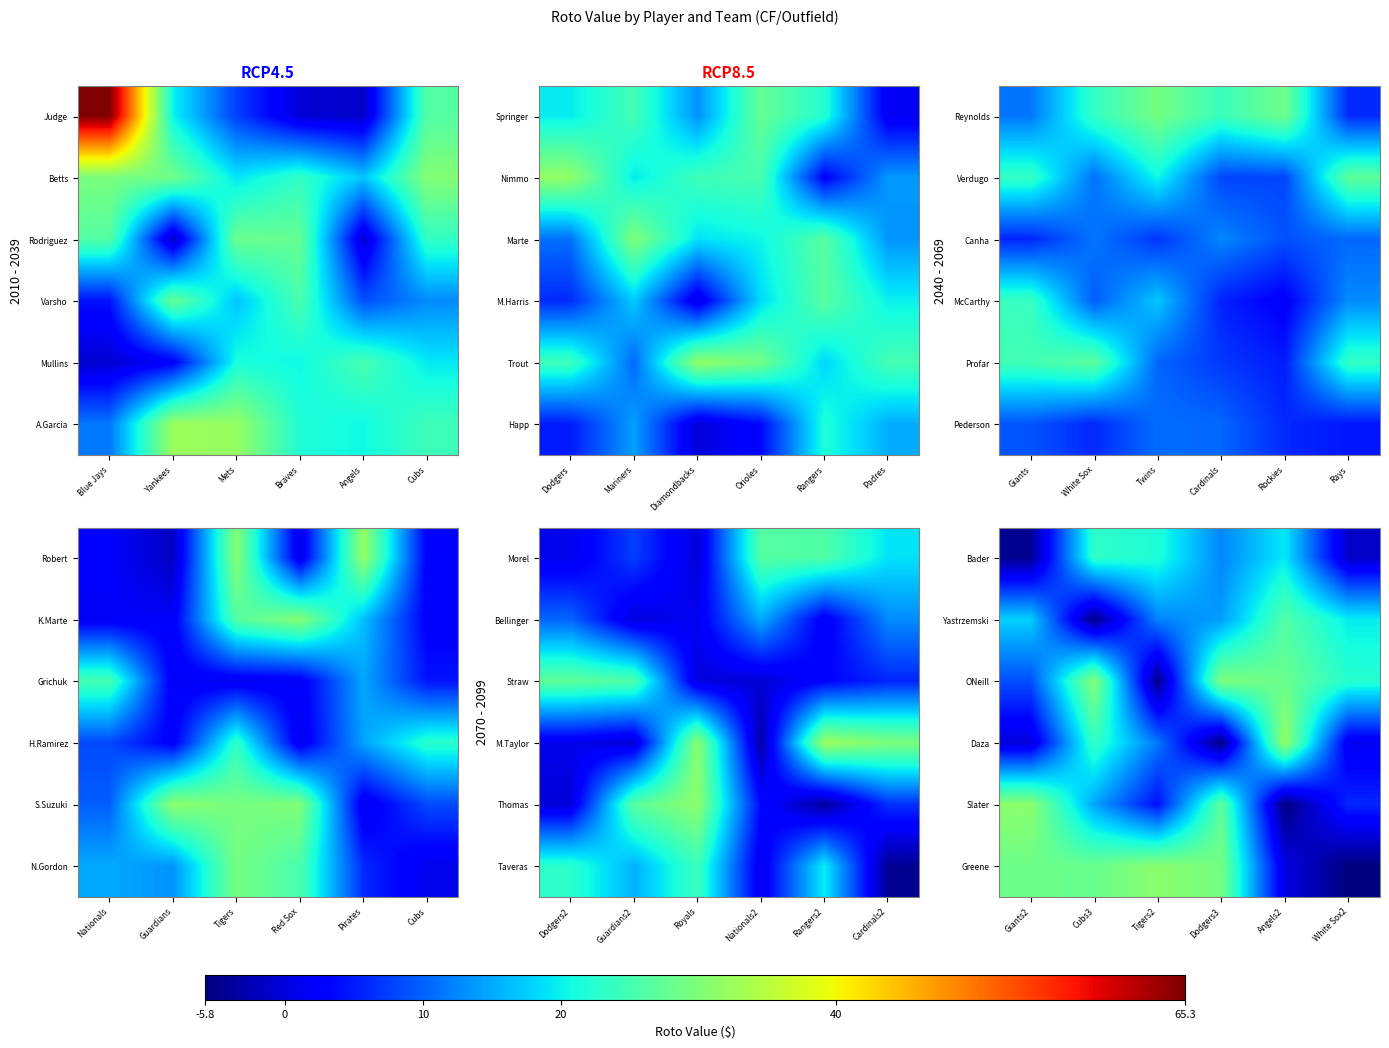

What is the difference between the maximum and second lowest values in the row_0 series?

24.3